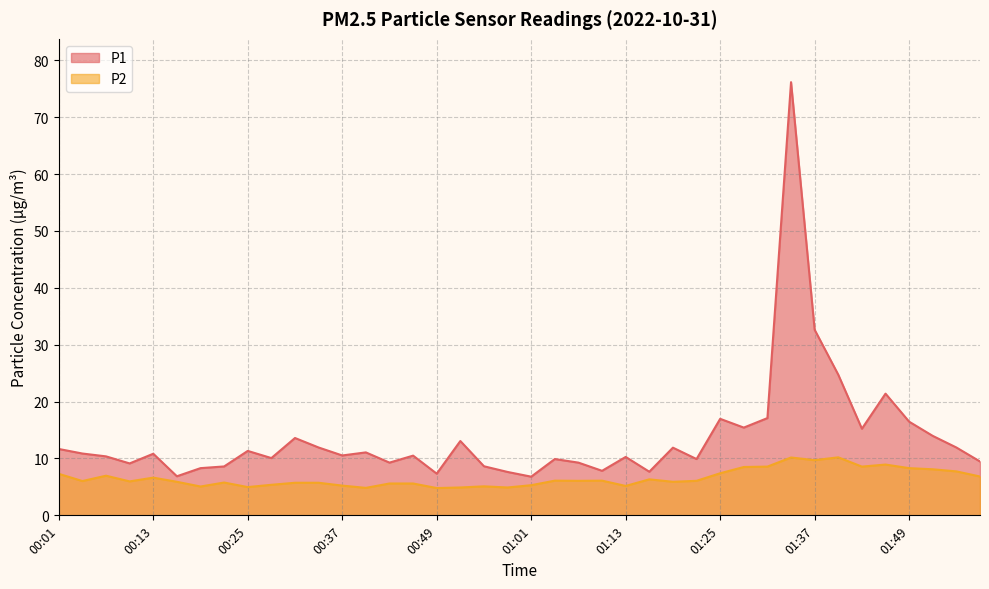

Between 00:34 and 00:46, which is larger?

00:34